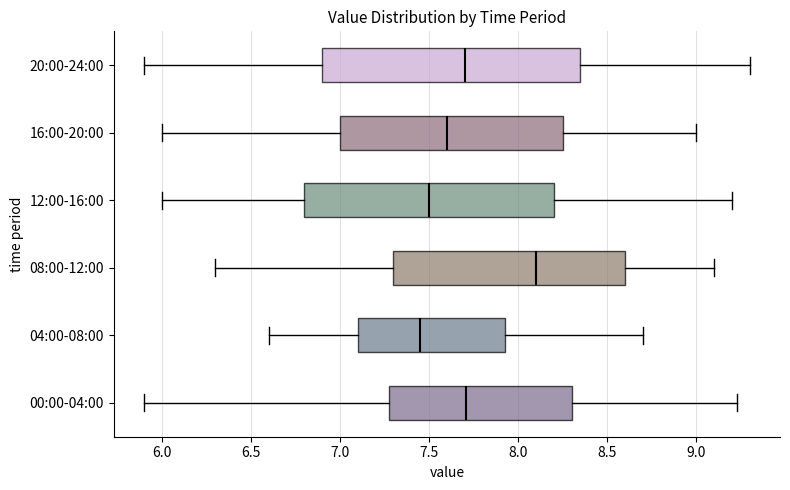

Which box has the furthest to the right median line?

08:00-12:00